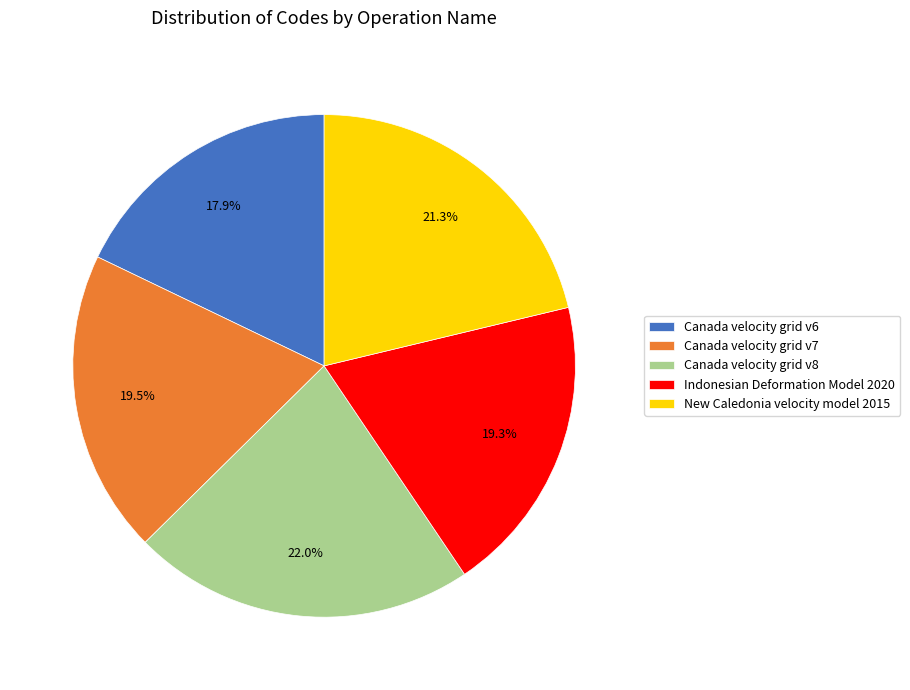

Count the number of slices in the pie.

5